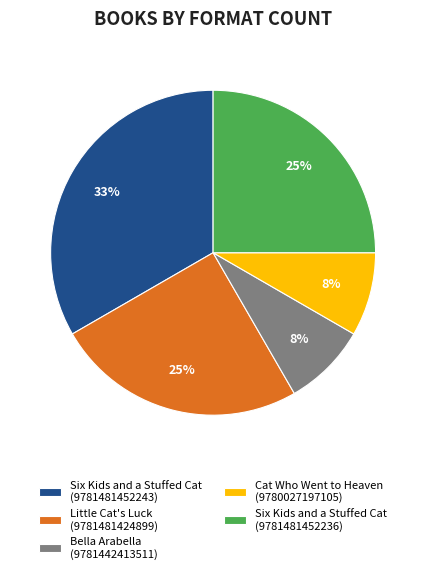

Count the number of slices in the pie.

5